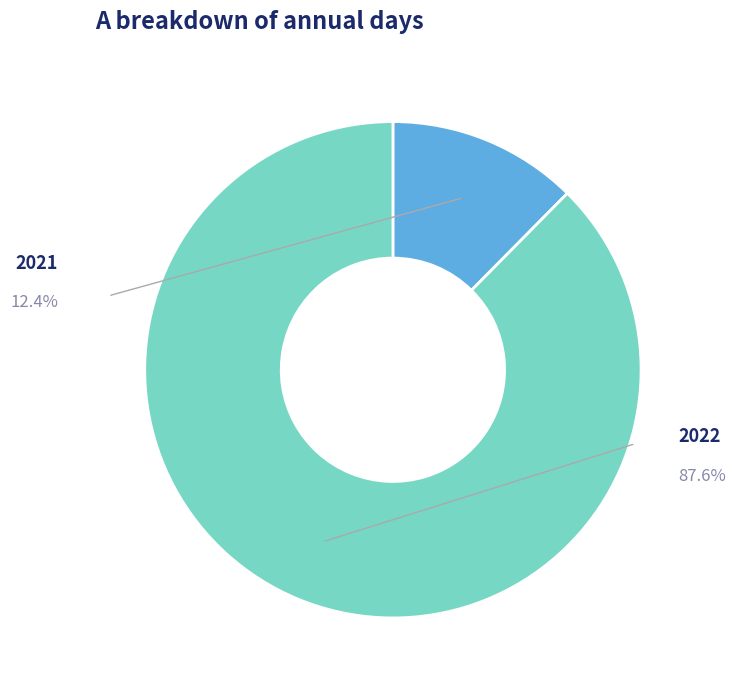

Which has a higher value, 2022 or 2021?

2022